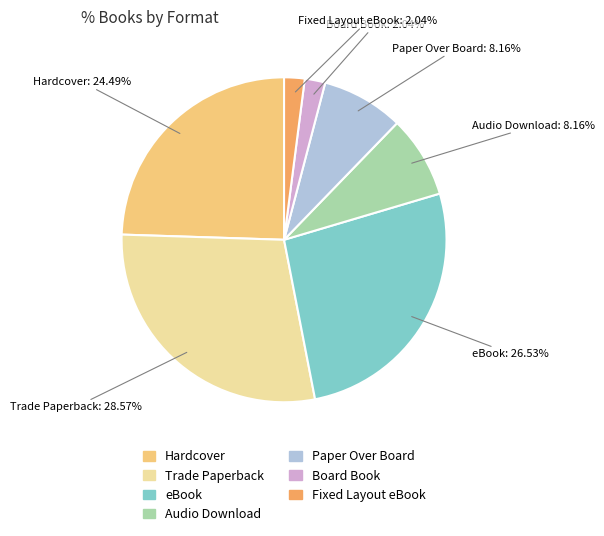

Which has a higher value, Audio Download or Trade Paperback?

Trade Paperback